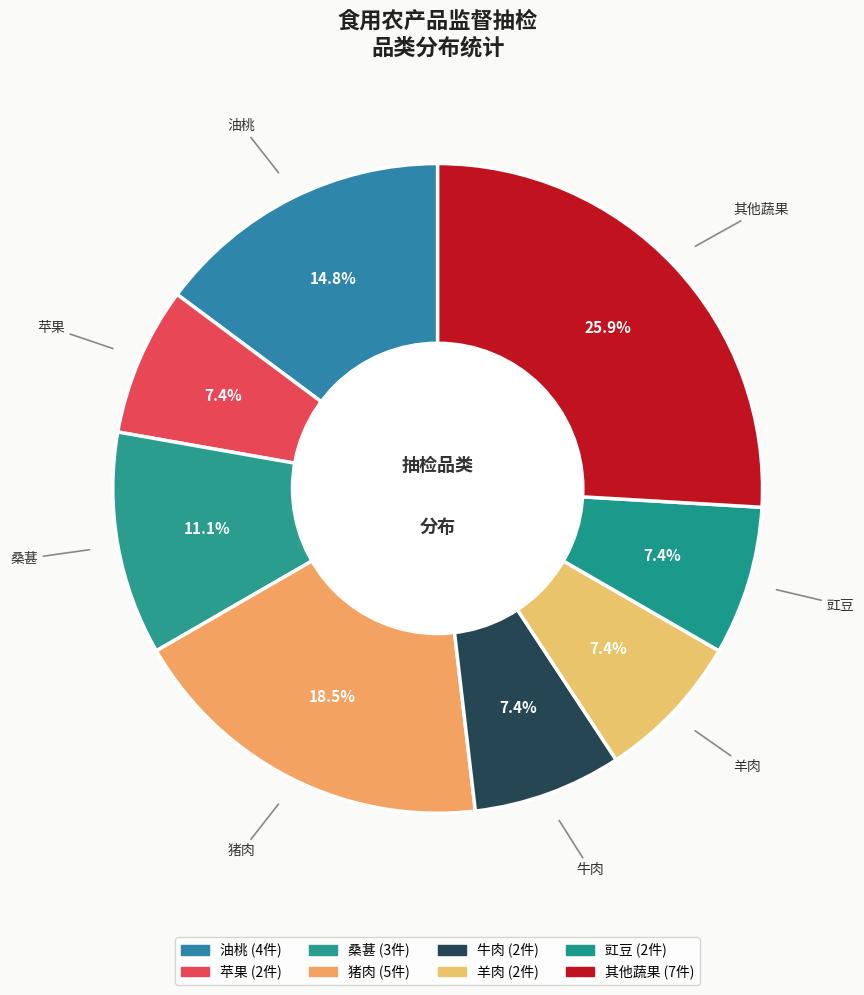

How many segments does this pie chart have?

8